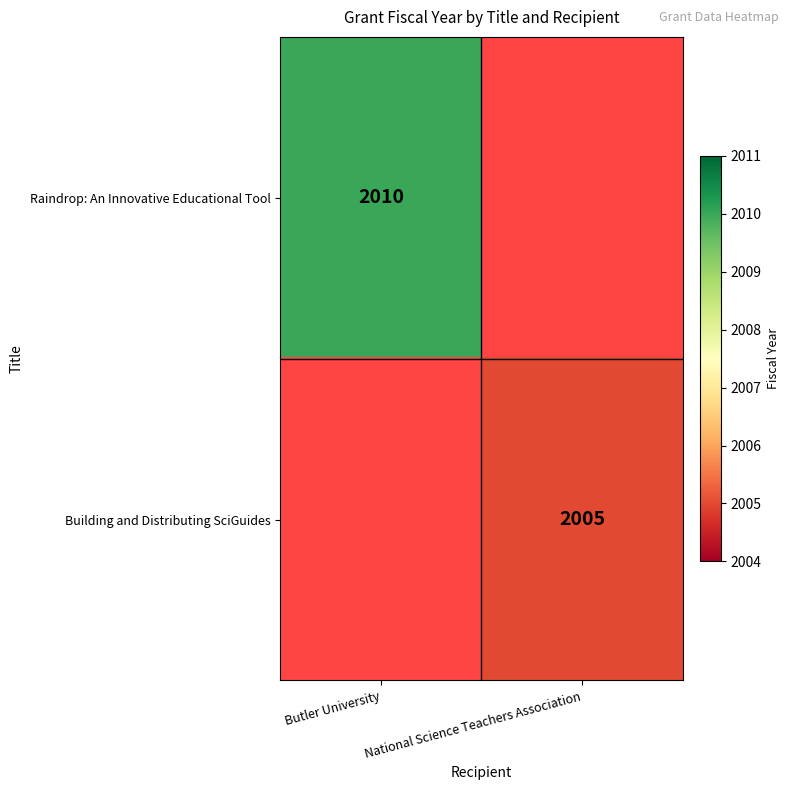

Is the value of Building and Distributing SciGuides at National Science Teachers Association greater than the value of Raindrop: An Innovative Educational Tool at Butler University?

No